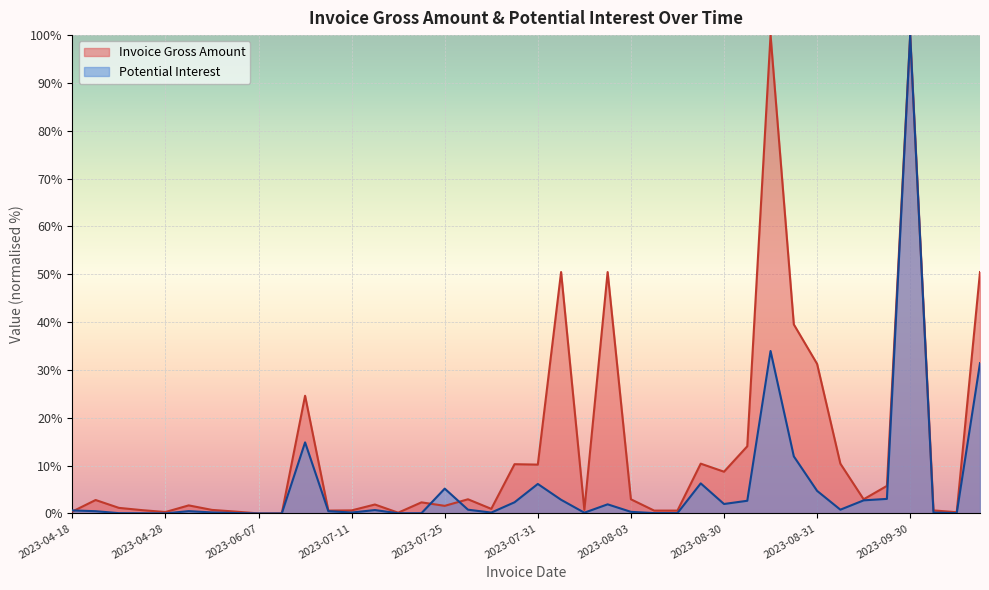

Does the chart display data point markers on the line(s)?

No